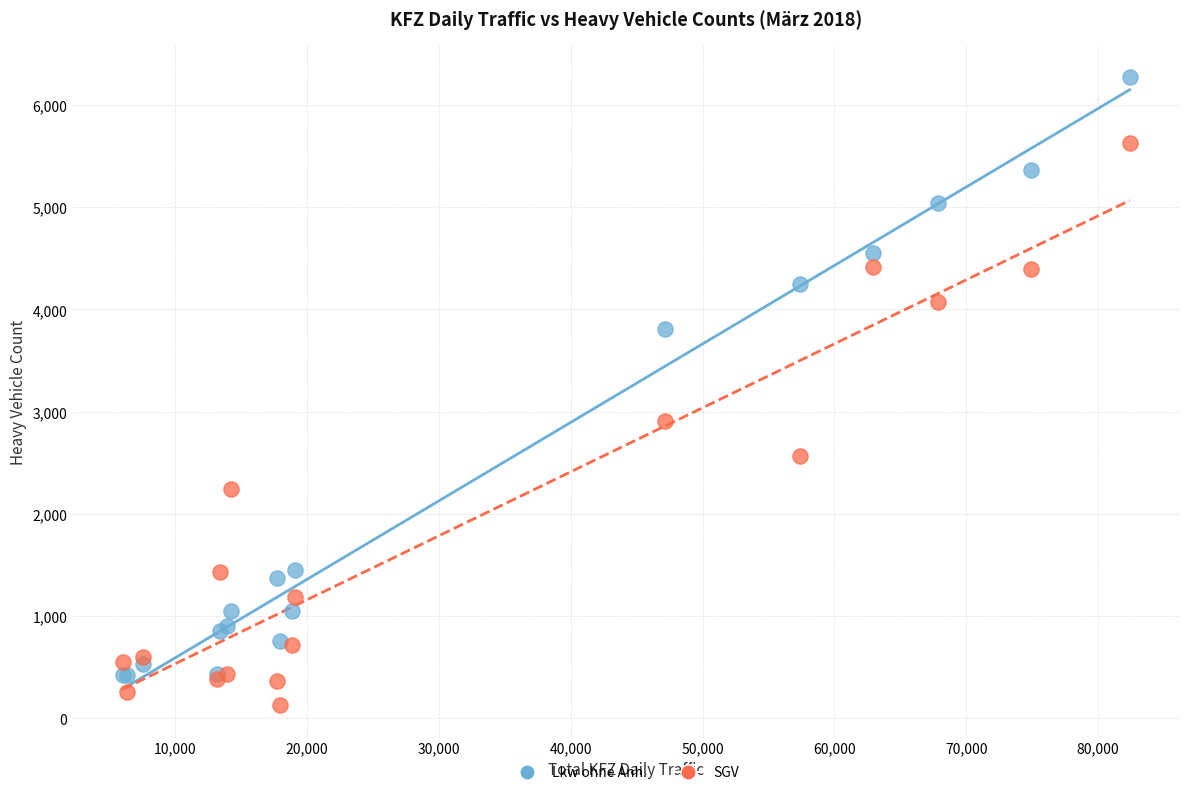

What is the X range (max minus min) for the scatter plot?

76385